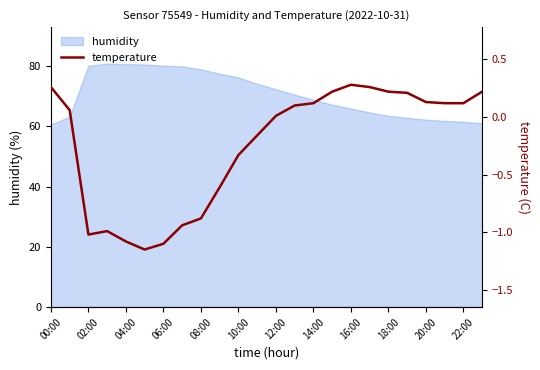

True or false: humidity has a value of 62.2 at 20:00.

True